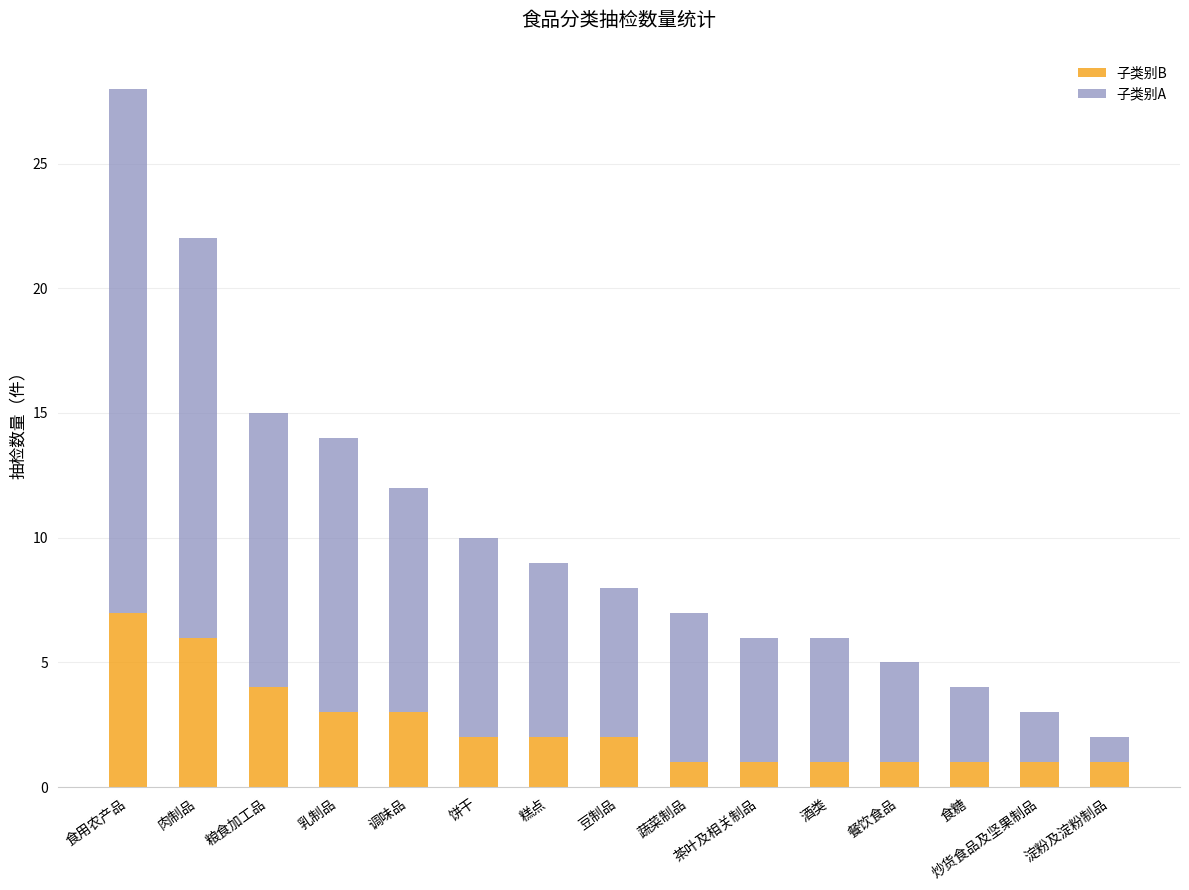

At which category is the sum across all series the highest?

食用农产品